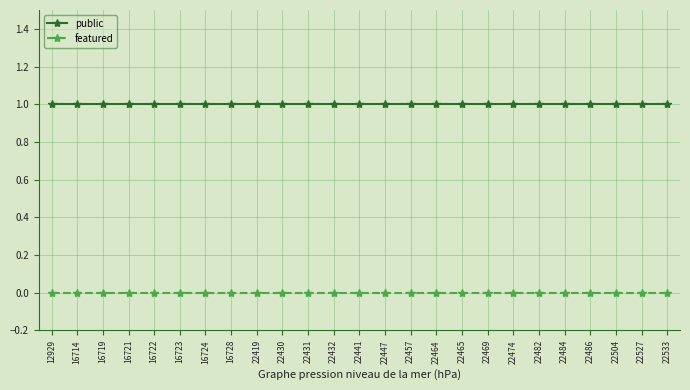

True or false: featured and public cross at least once.

False